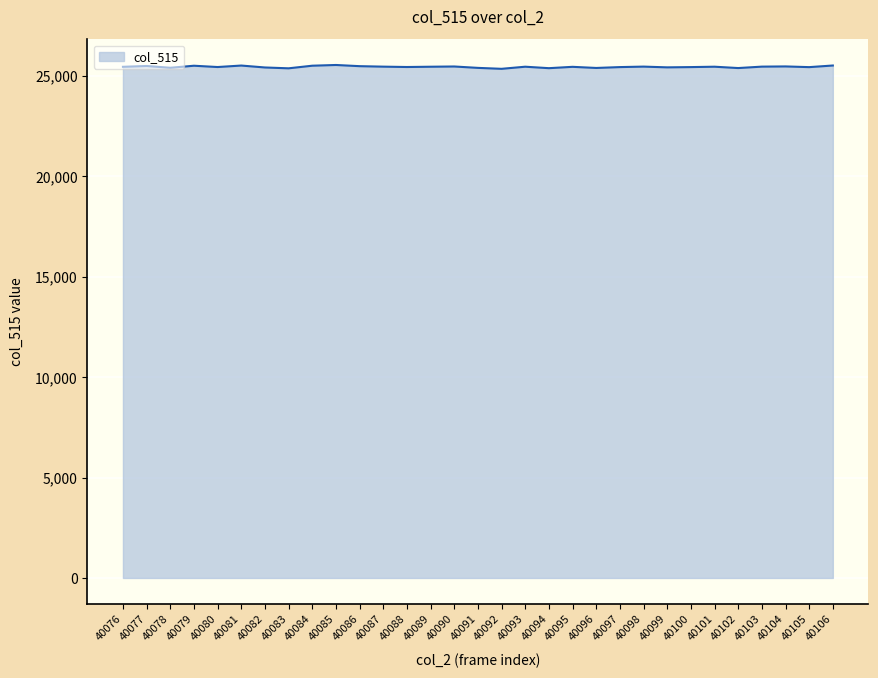

What is the difference between the second highest and minimum values?

165